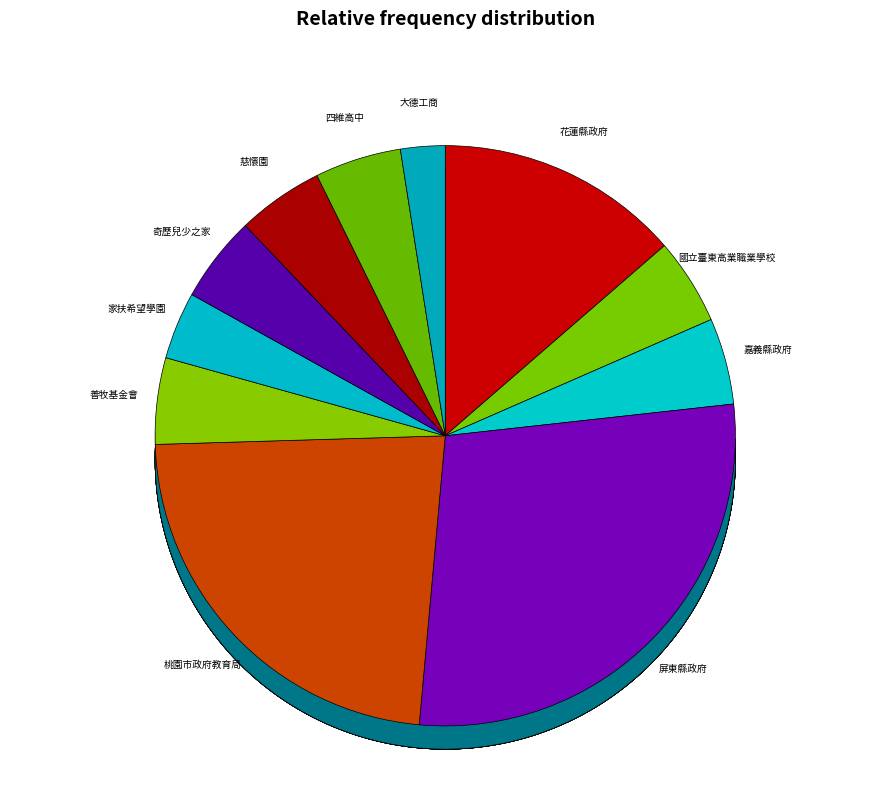

To the nearest percent, what is the difference between the largest and smallest slice percentages?

26%